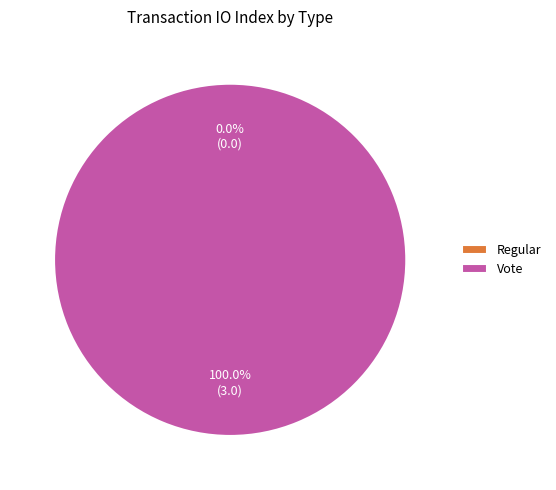

What is the change in value from Regular to Vote?

+3